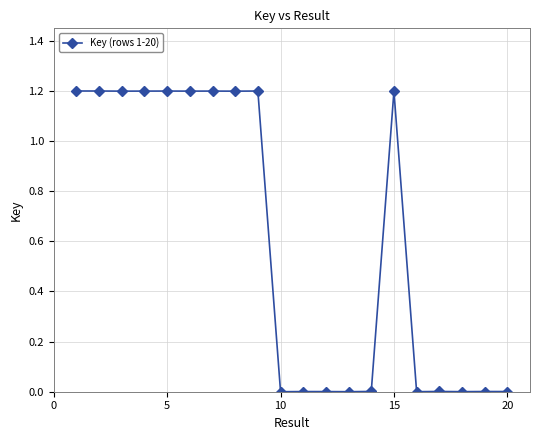

What is the sum of all values?

12.0